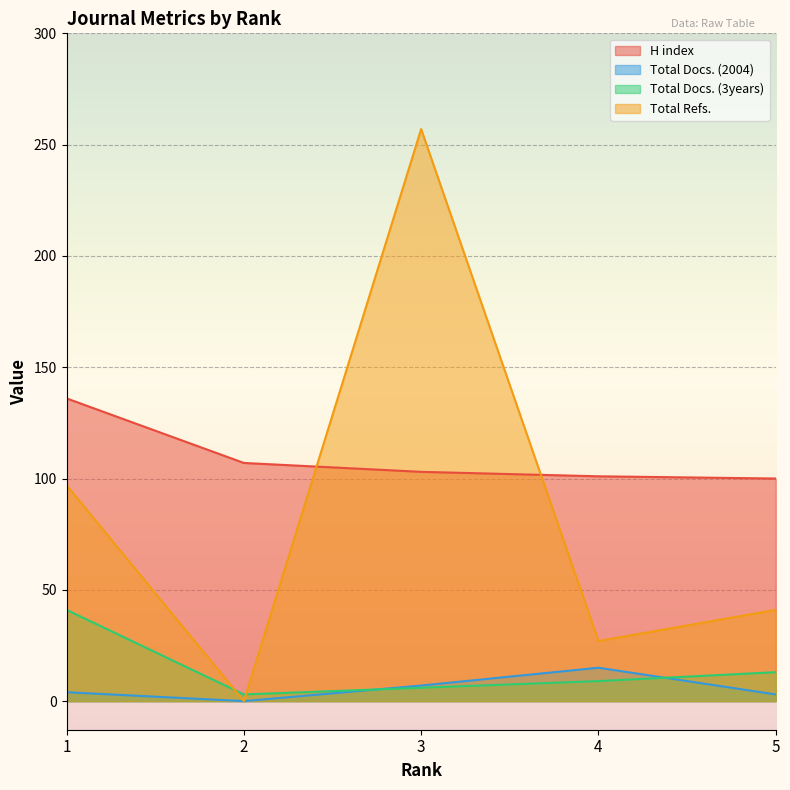

How many values in the Total Docs. (2004) series are below 4?

2